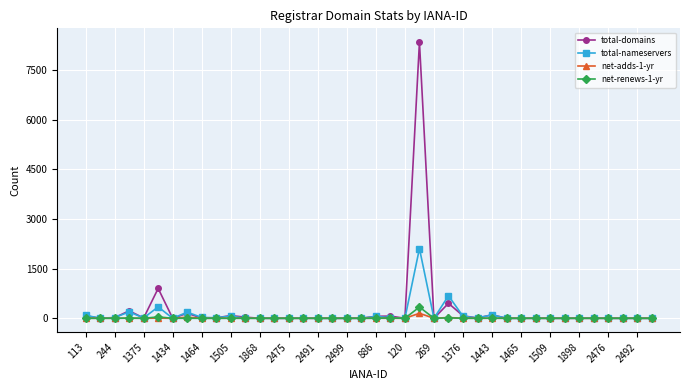

What are all the series names shown in the legend?

total-domains, total-nameservers, net-adds-1-yr, net-renews-1-yr